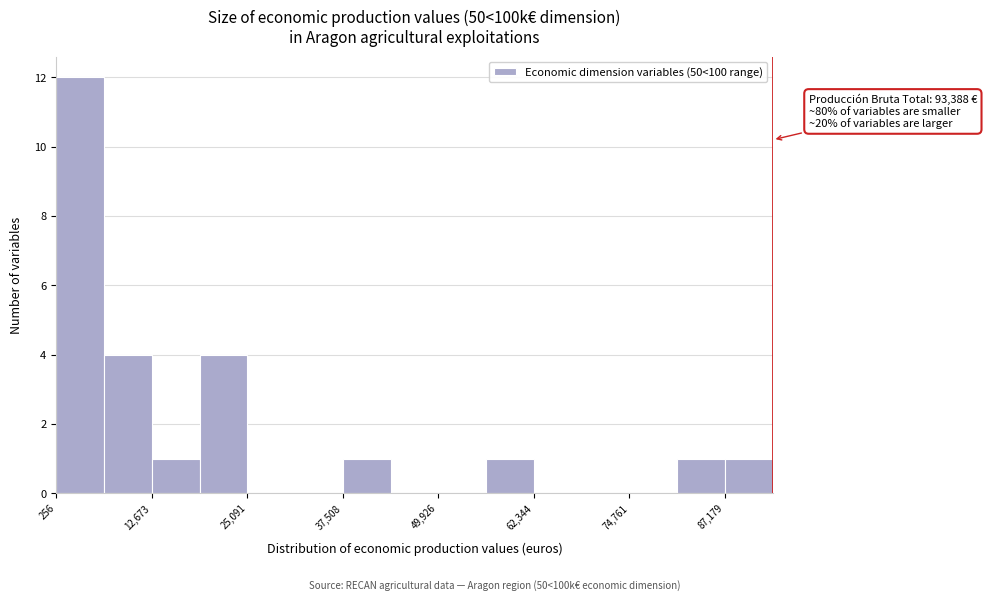

Around what value on the x-axis is the tallest bar? Give the approximate position of its centre, as read against the axis.

4000